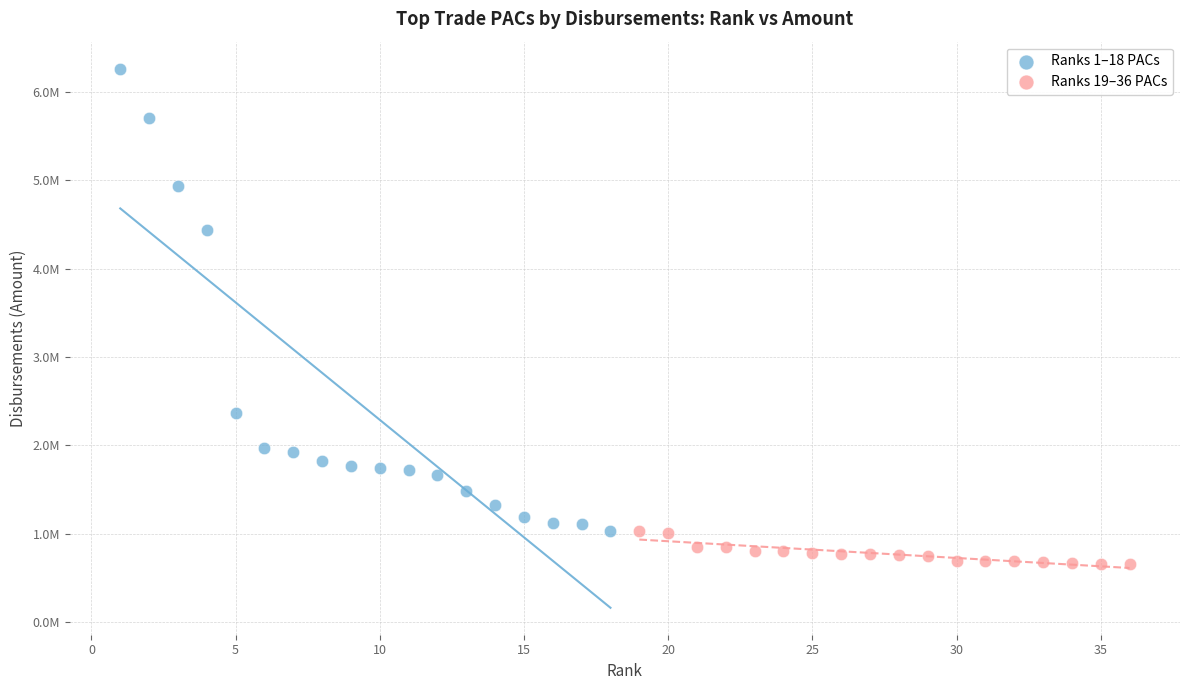

What are all the series names shown in the legend?

Ranks 1–18 PACs, Ranks 19–36 PACs